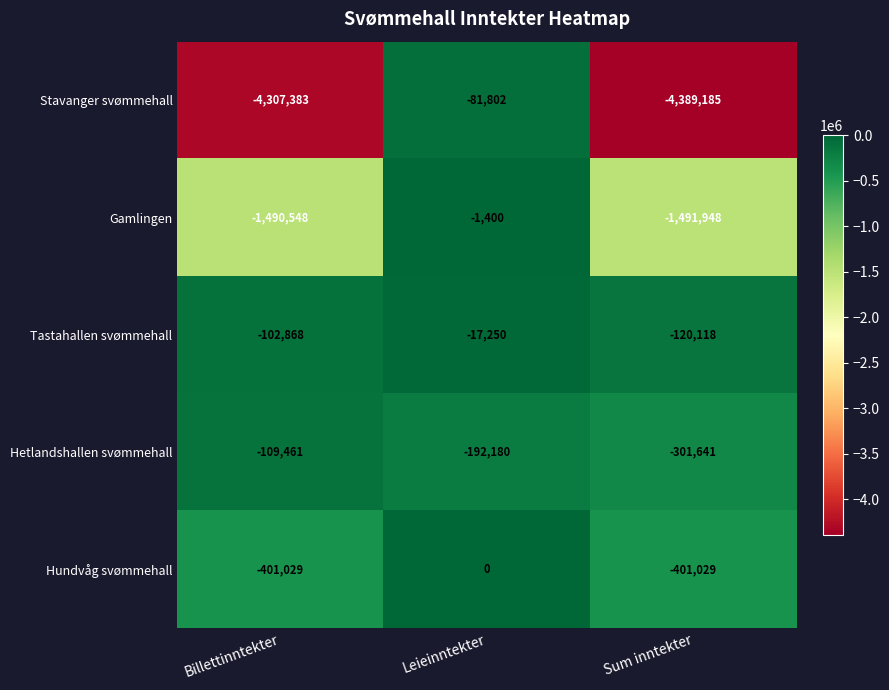

What is the sum of all Gamlingen values?

-2983896